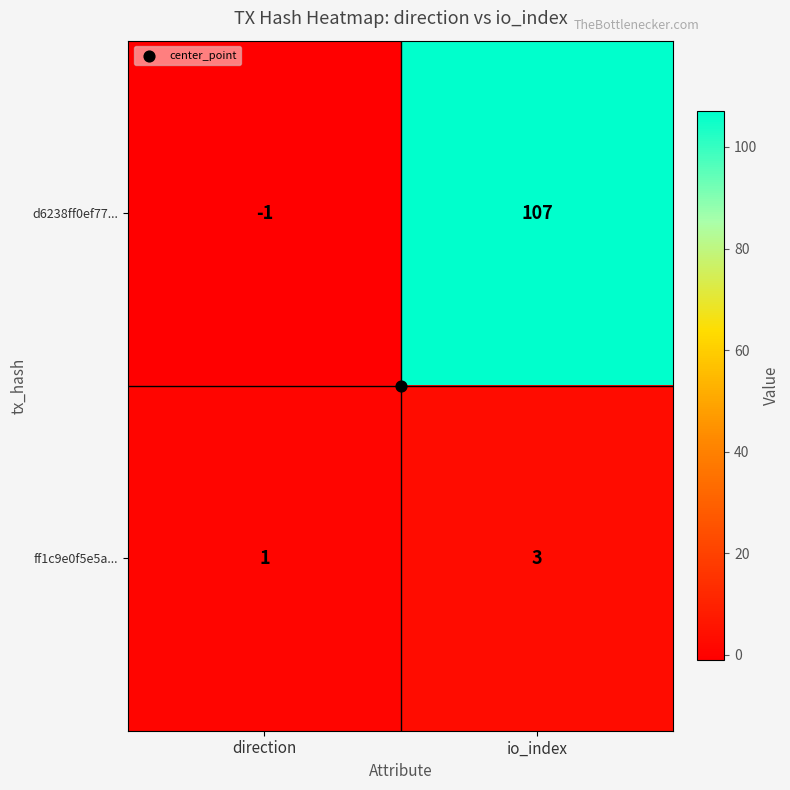

List the labels in order of d6238ff0ef77... value, smallest first.

direction, io_index